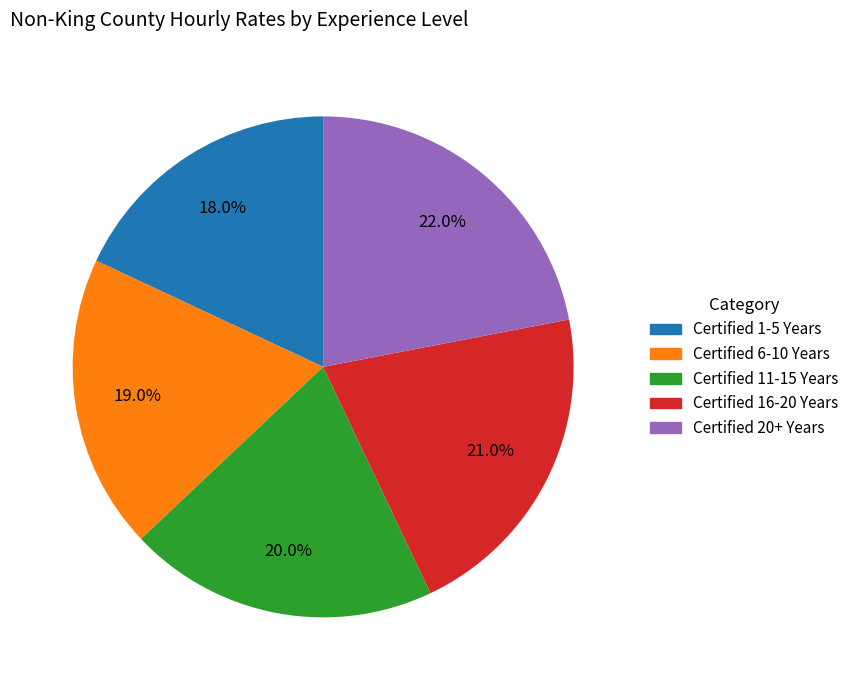

The Certified 11-15 Years slice represents 12% of the pie. True or false?

False